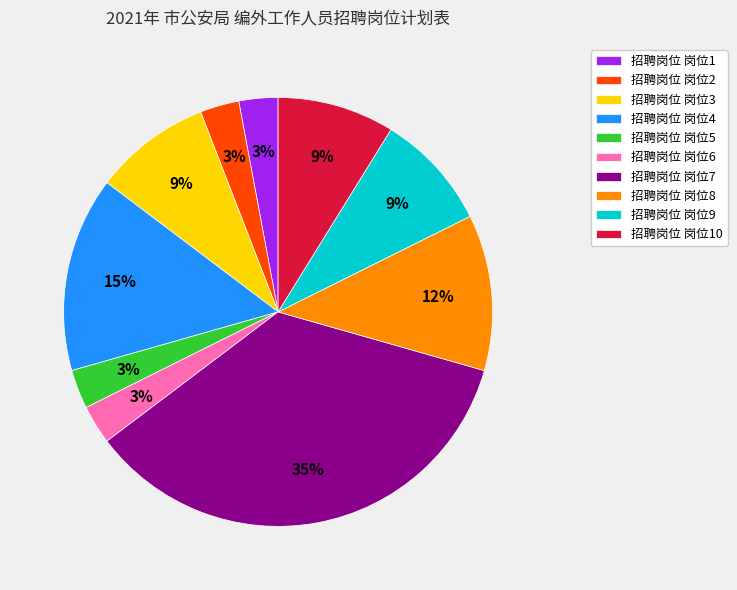

Count the number of slices in the pie.

10